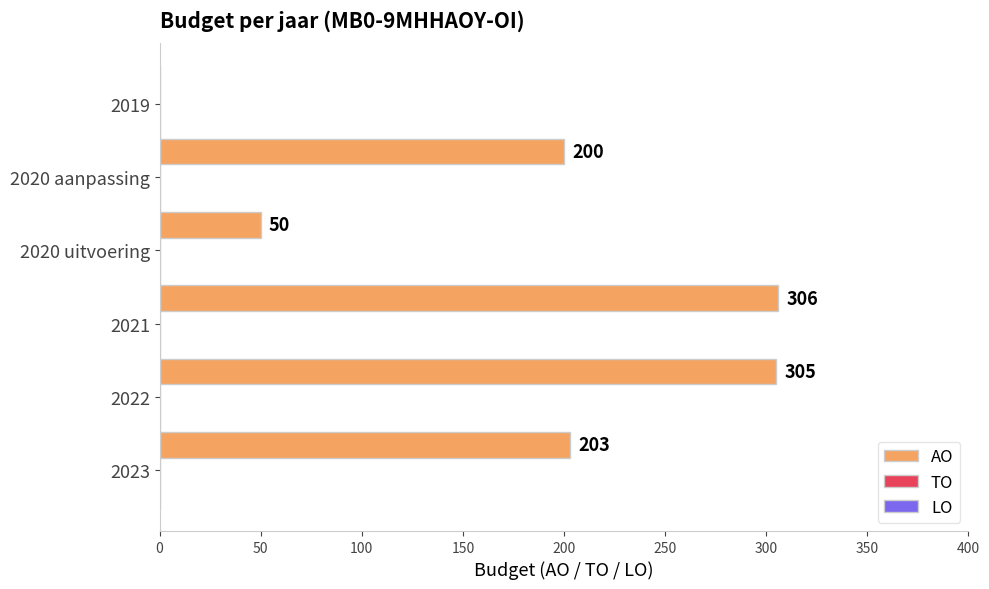

What is the maximum value shown in the chart?

306